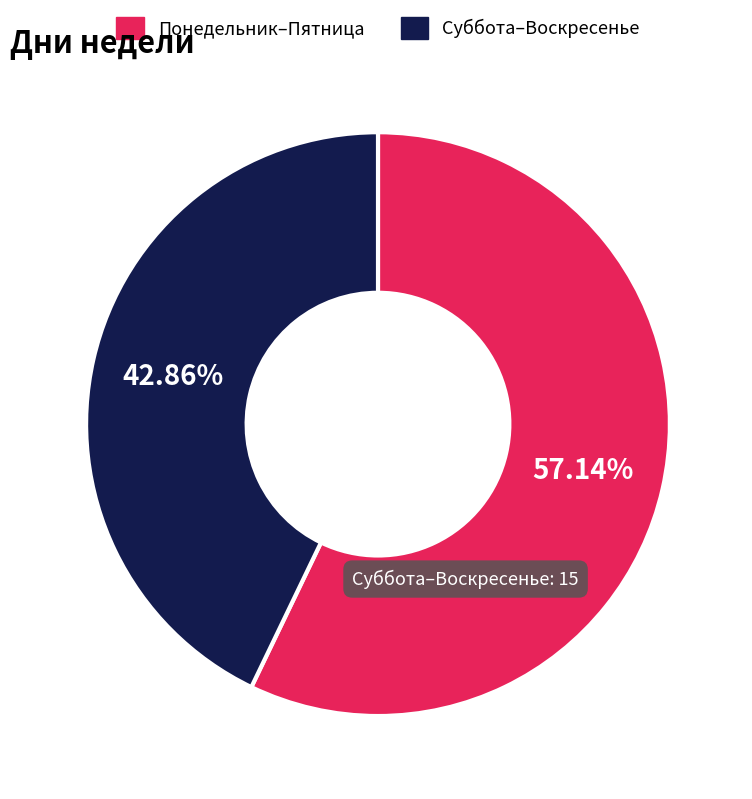

To the nearest percent, what is the difference between the largest and smallest slice percentages?

14%